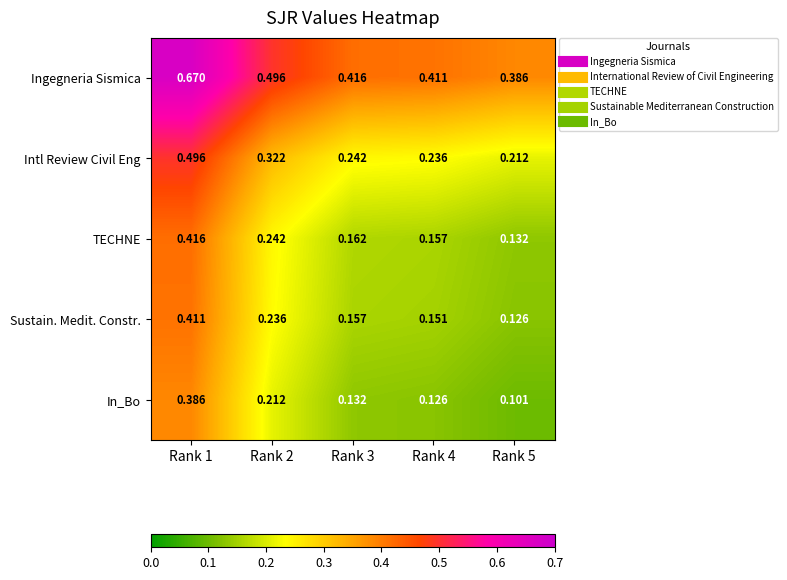

Is the value of In_Bo at Rank 2 greater than the value of TECHNE at Rank 3?

Yes